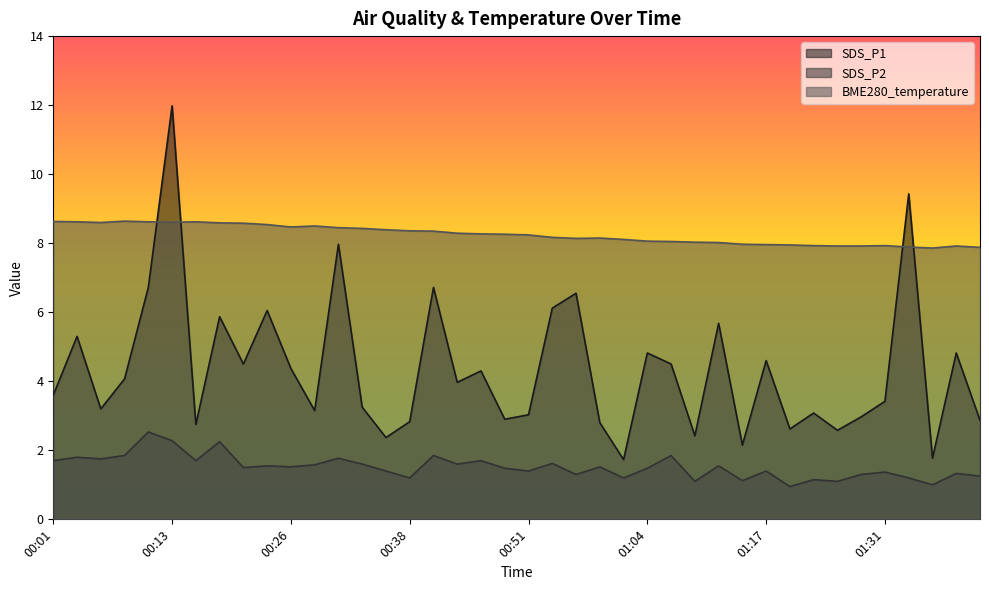

What is the label of the 11th point from the left?

00:26